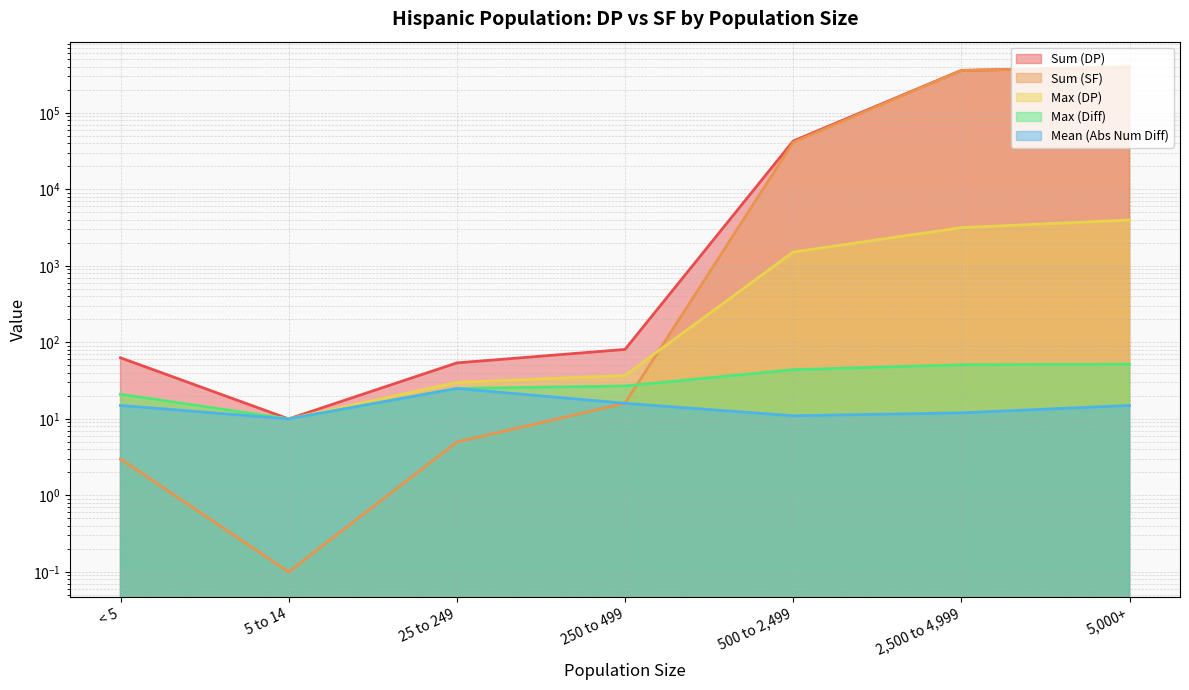

Between which two adjacent categories do Sum (SF) and Max (Diff) first intersect?

250 to 499 and 500 to 2,499